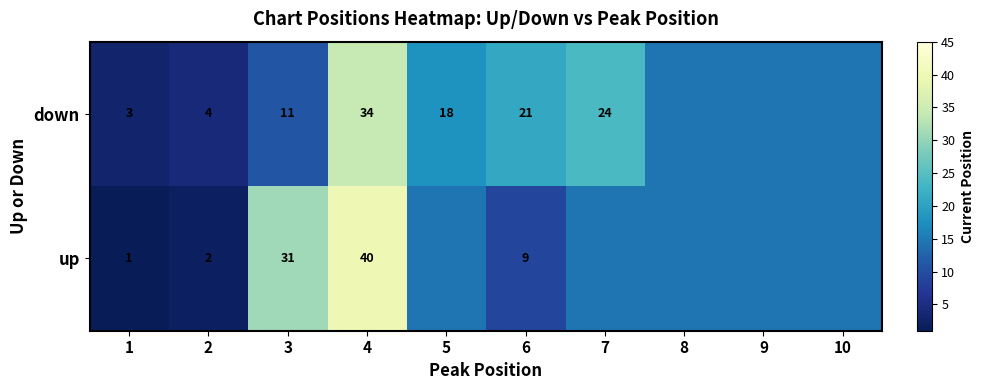

What is the sum of the down values at 1 and 5?

21.0